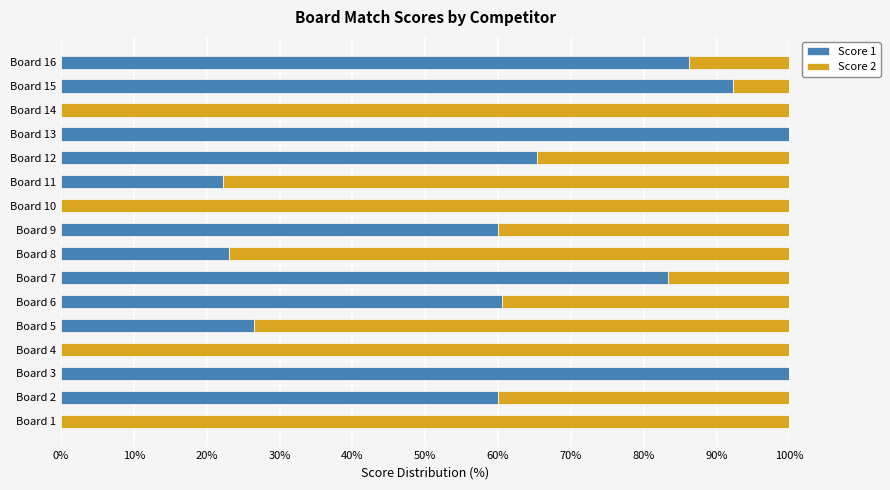

What is the sum of all Score 1 values?

779.5